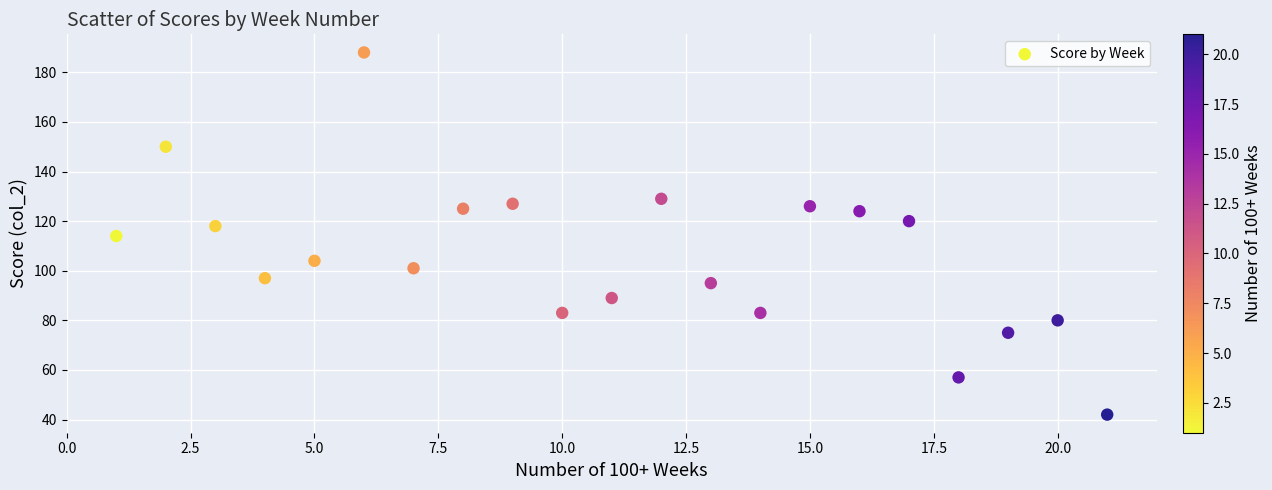

What is the range of X values (max minus min)?

20